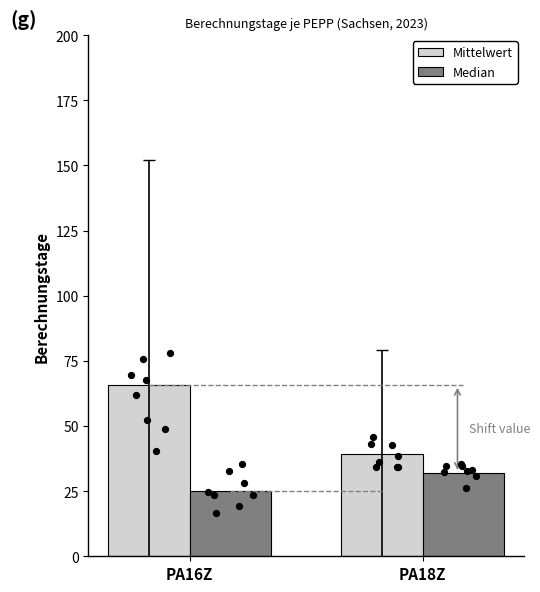

Which series has the largest total across all categories?

Mittelwert